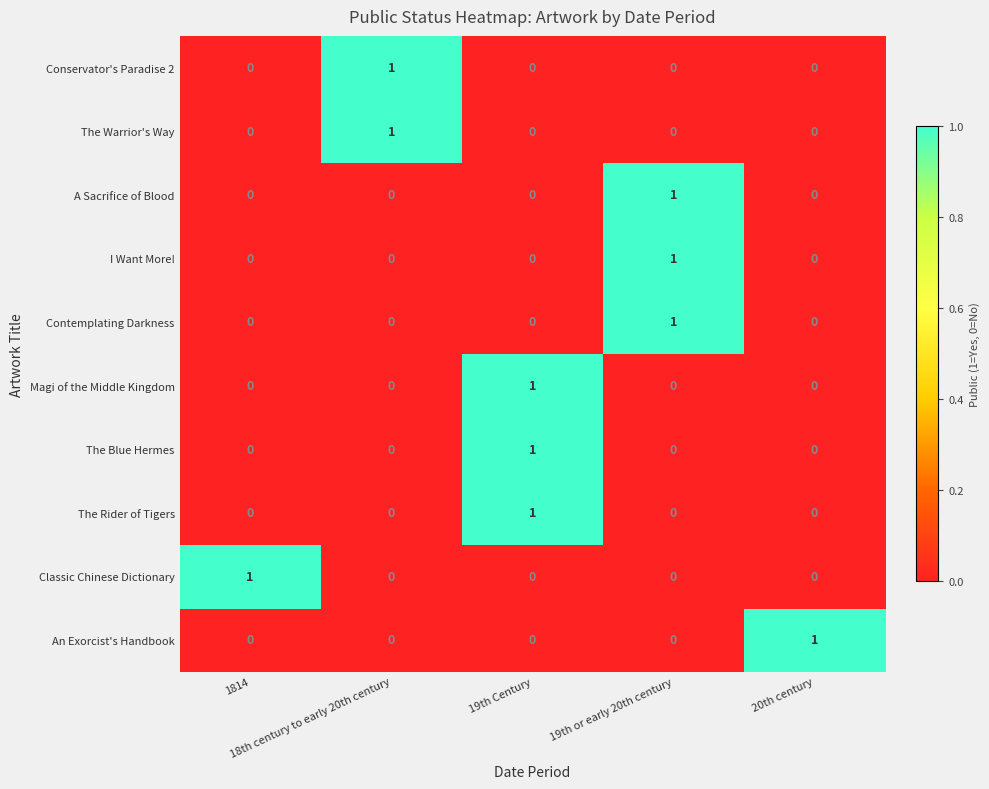

Count the An Exorcist's Handbook values in the range 0 to 1.

5